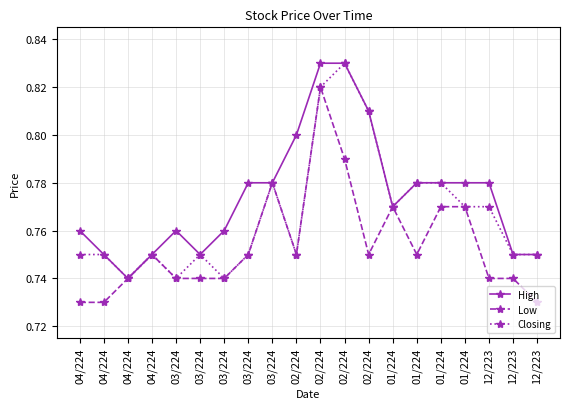

Which series has the widest spread of values?

High